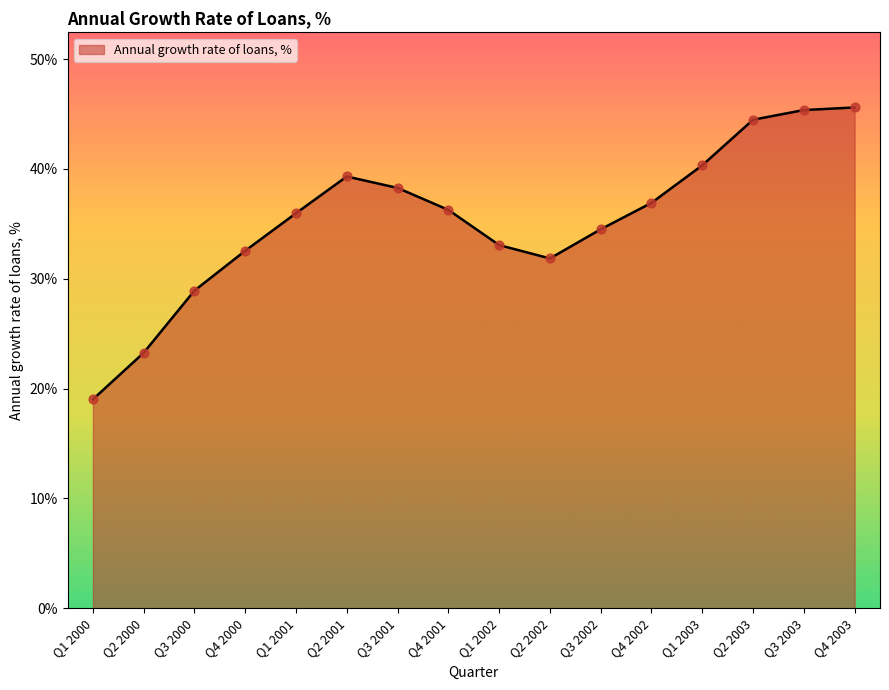

What is the ratio of the value at Q1 2000 to the value at Q3 2003?

0.4